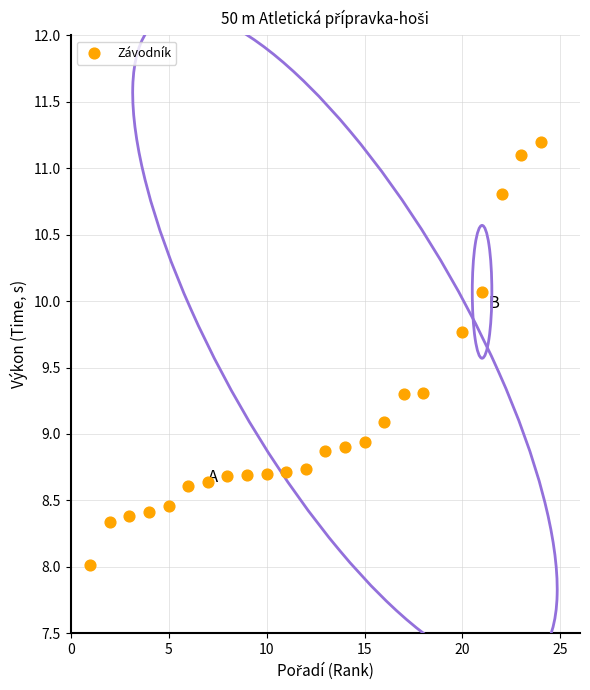

What is the range of Y values (max minus min)?

3.2